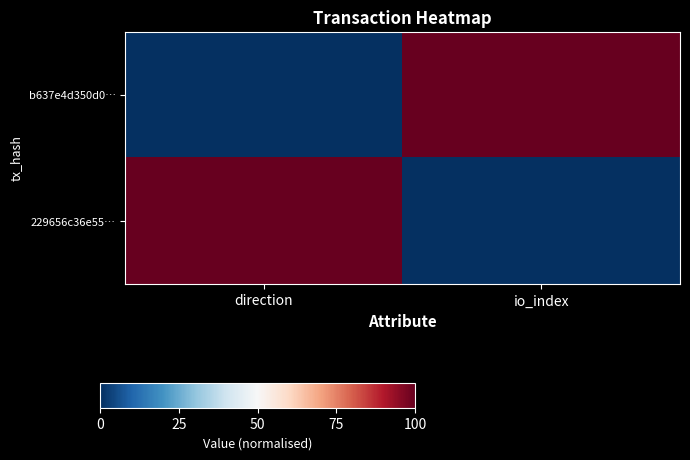

Which series has the largest total across all categories?

b637e4d350d0…